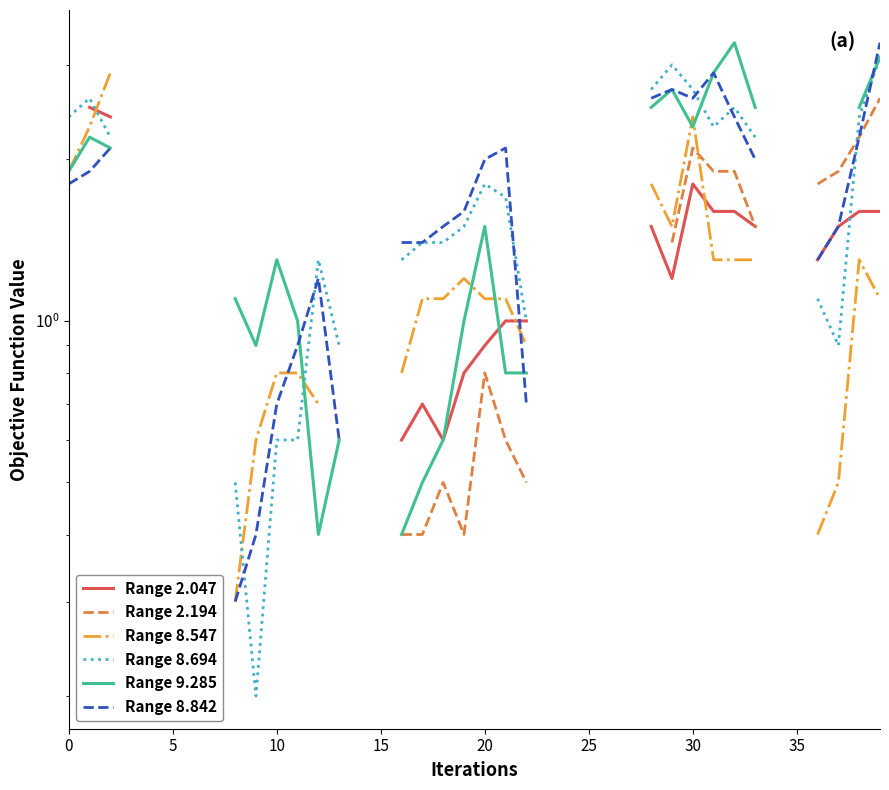

What is the difference between the maximum and minimum values in the Range 8.694 series?

2.9